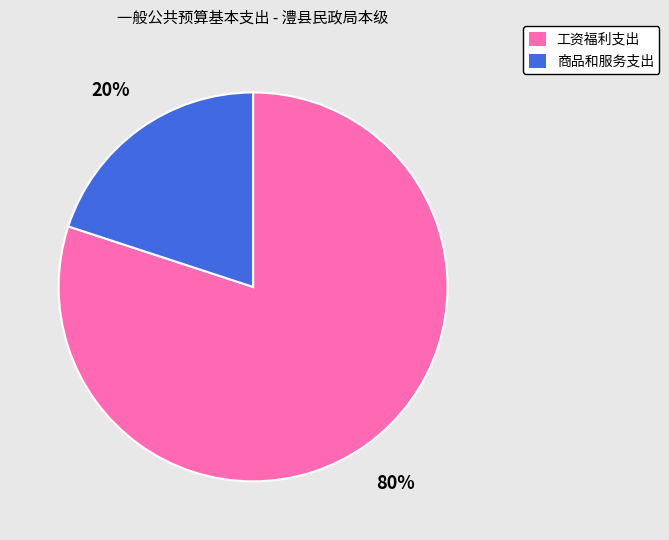

What percentage is the 商品和服务支出 slice, to the nearest percent?

20%